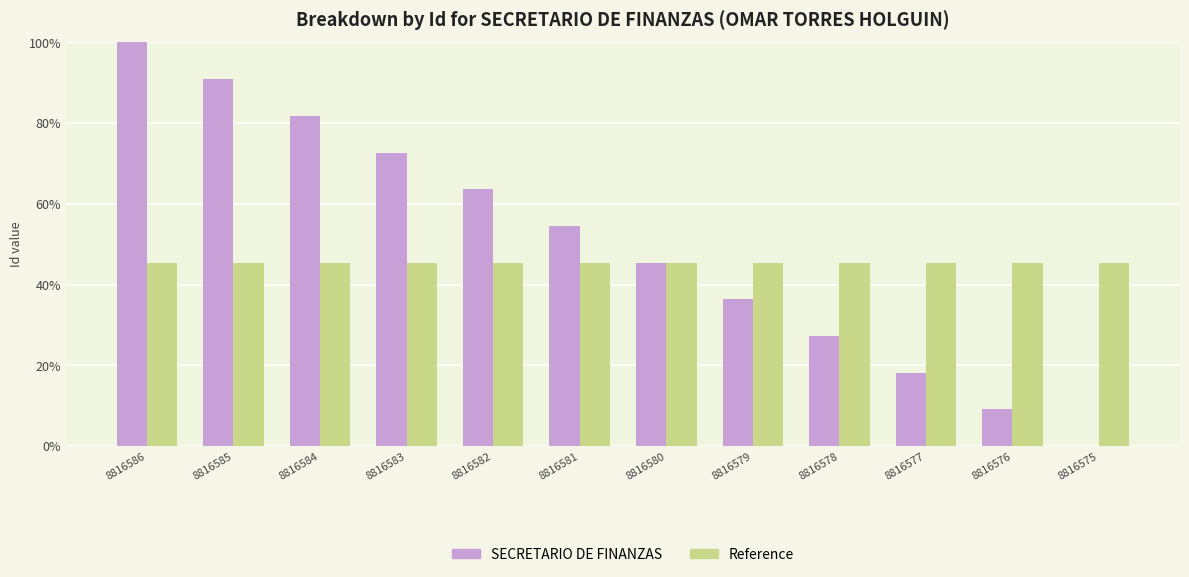

Between 8816585 and 8816580, which series saw the biggest shift?

SECRETARIO DE FINANZAS